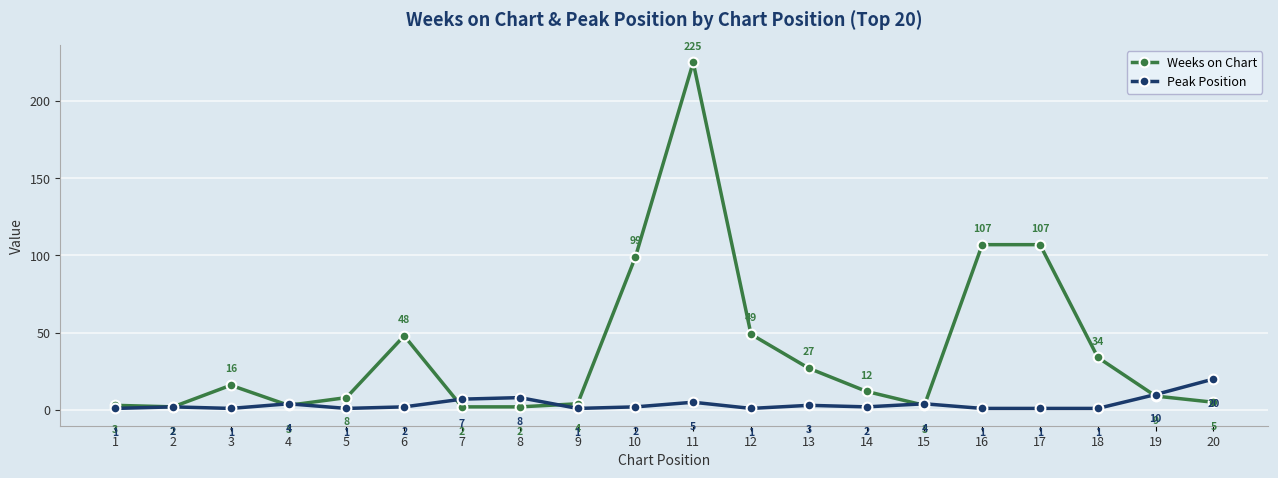

What is the minimum value shown in the chart?

1